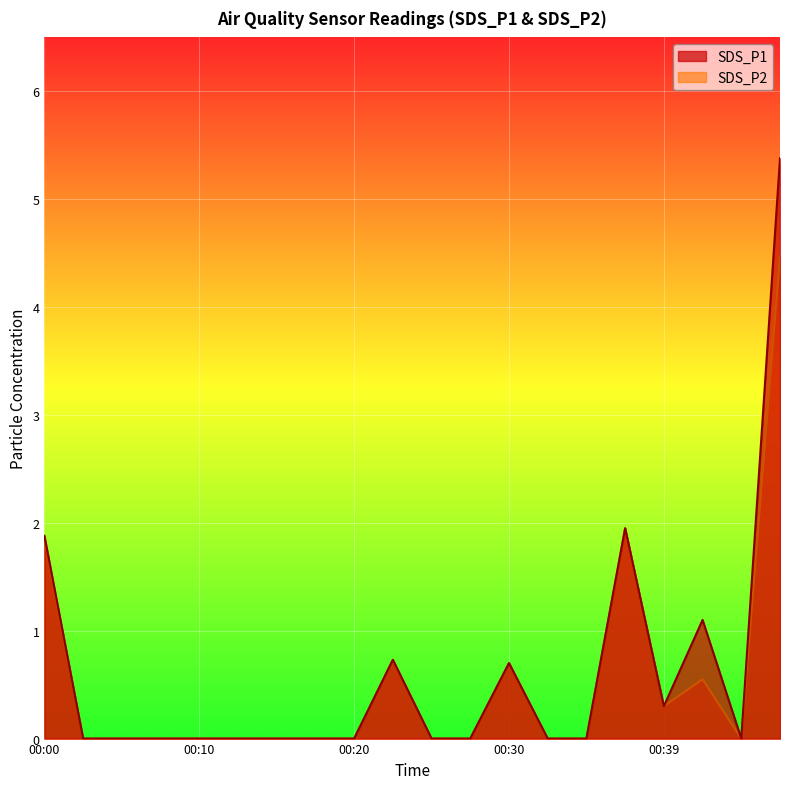

How many interior local peaks does the SDS_P2 series have?

4